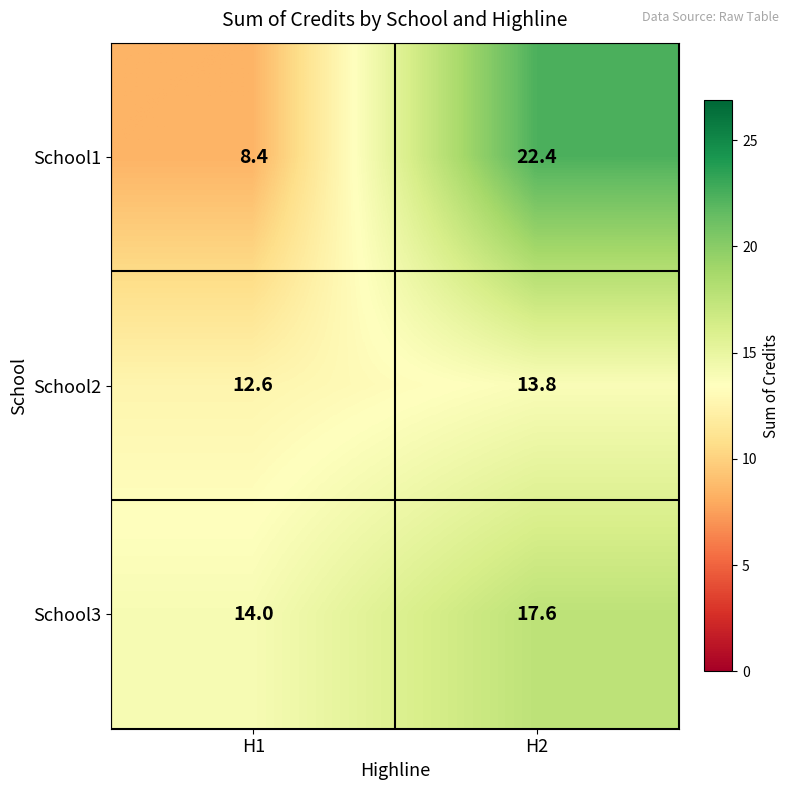

At which label does School2 reach its peak?

H2